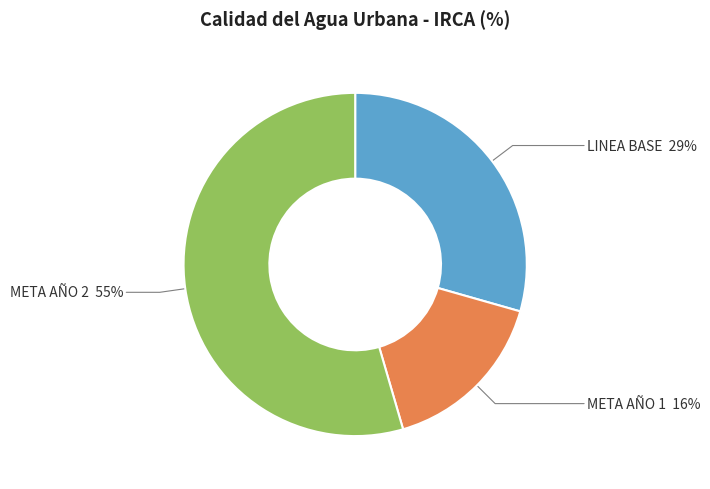

Which category has the smallest portion of the pie?

META AÑO 1